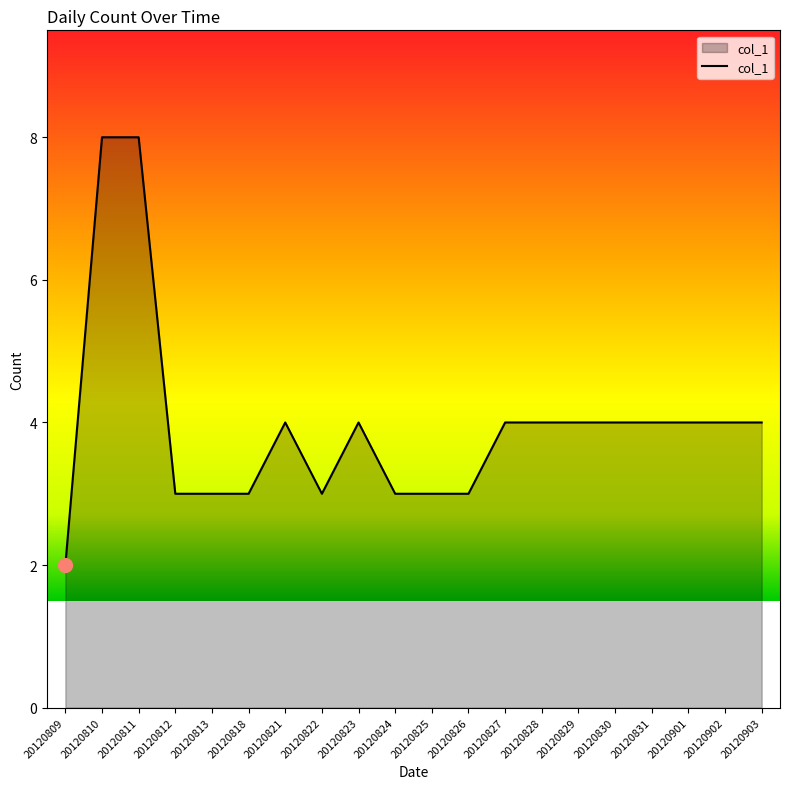

What is the maximum value shown in the chart?

8